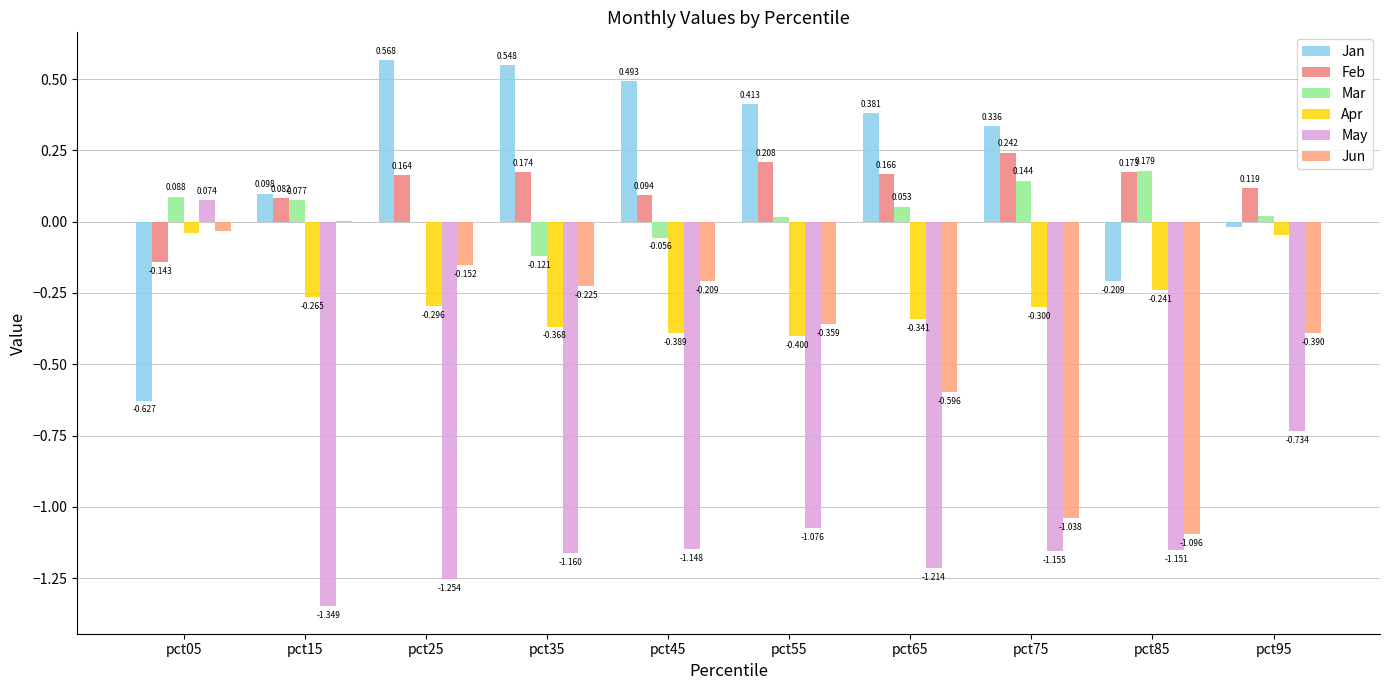

The Jun series shows -0.4 at pct55. True or false?

True